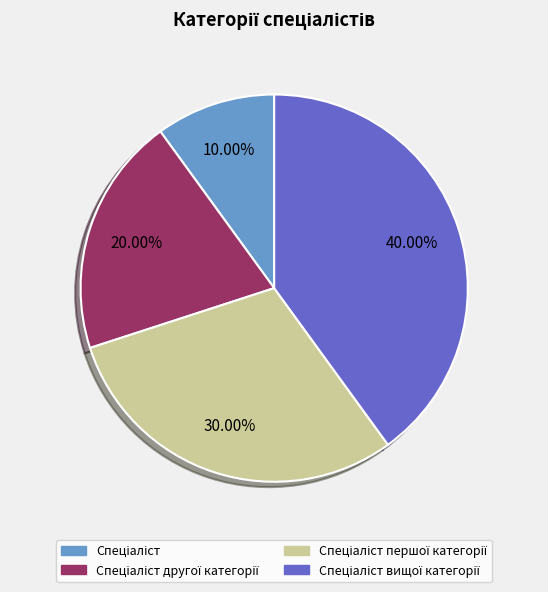

Is there a majority slice in this chart?

No